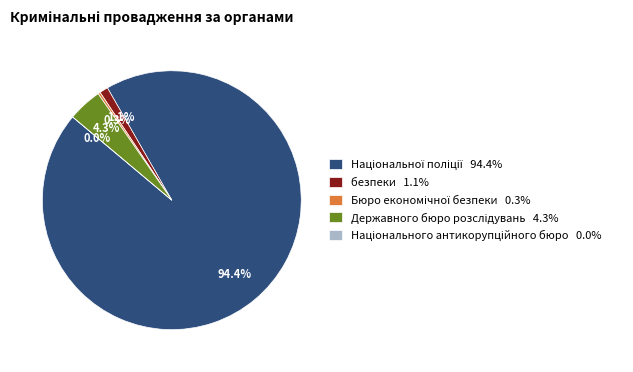

How many slices are in this pie chart?

5